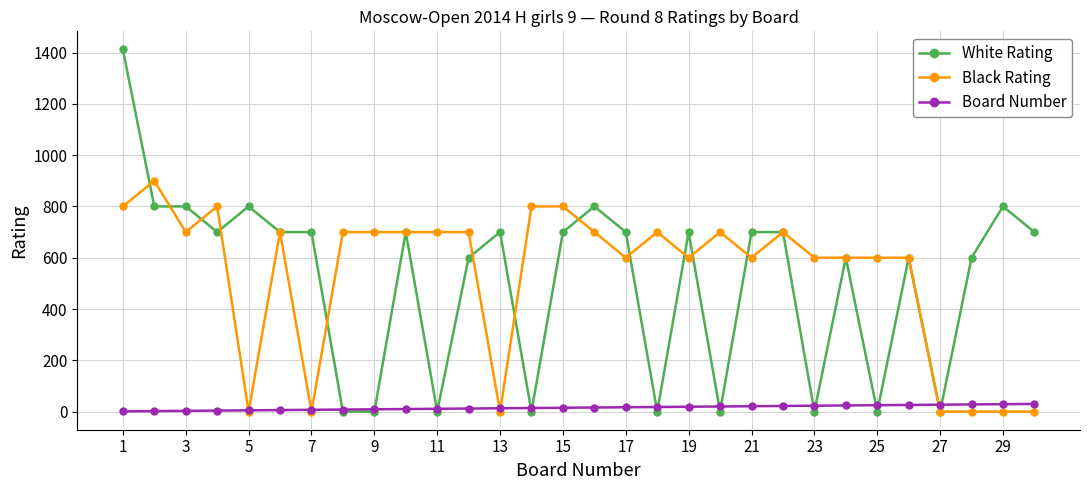

Which series has the largest range (max minus min)?

White Rating